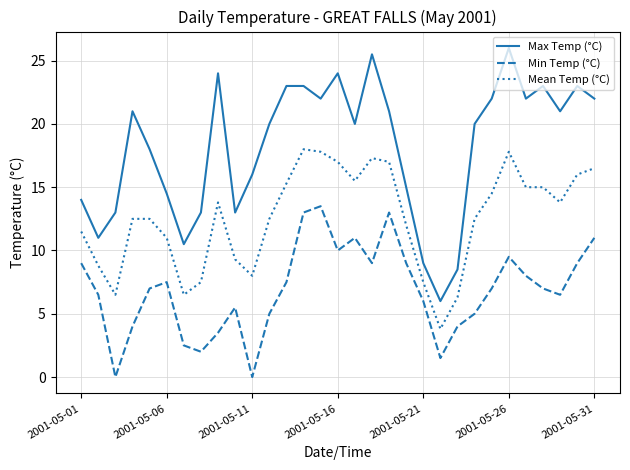

List the series in order of their peak value, highest first.

Max Temp (°C), Mean Temp (°C), Min Temp (°C)